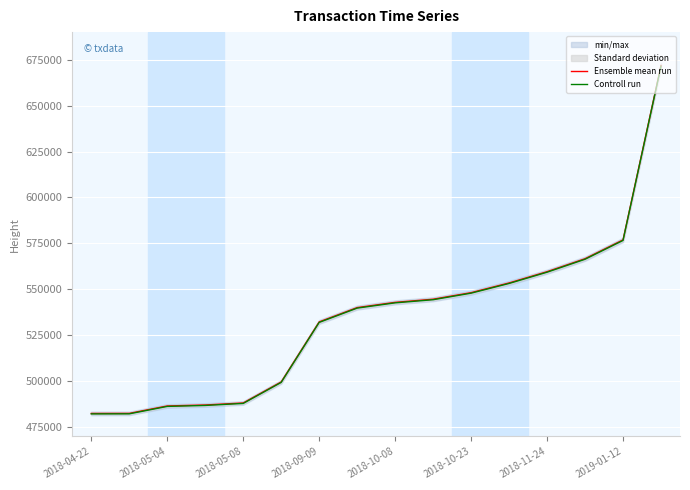

Which series has the largest total across all categories?

Ensemble mean run